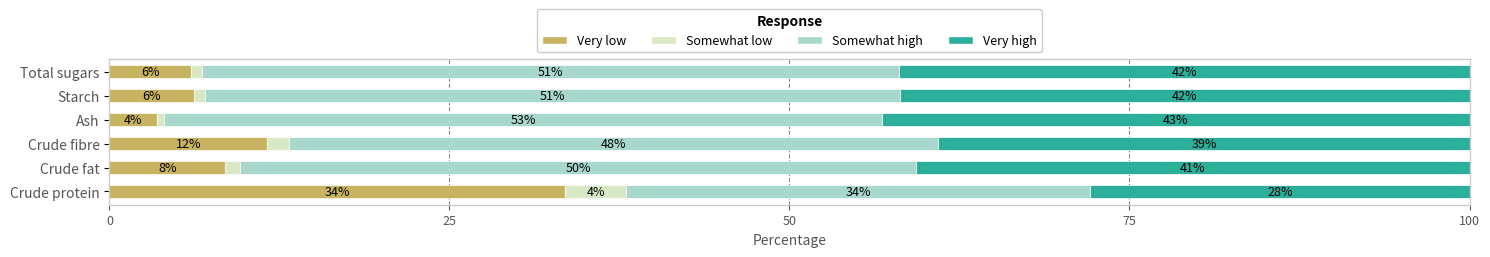

What is the total value across all series at Ash?

100.0